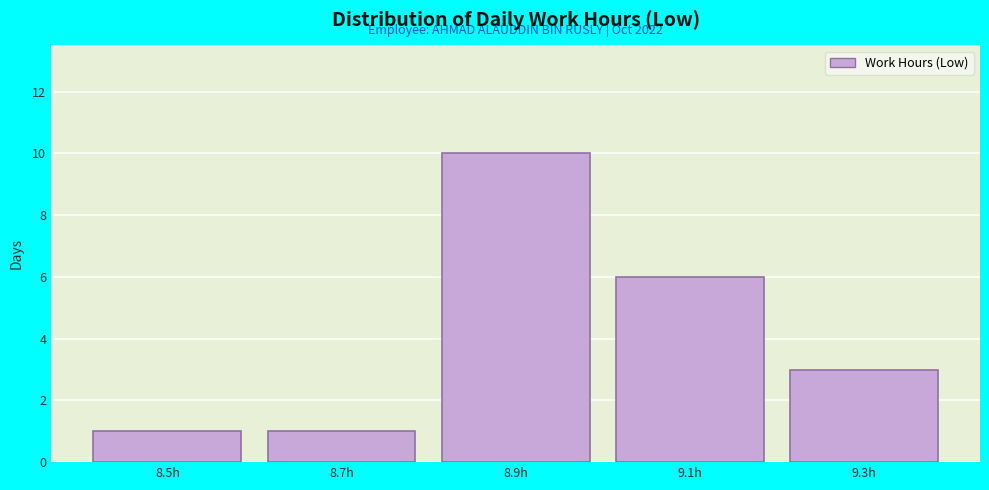

Reading left to right, list all the values displayed in this chart.

1	1	10	6	3